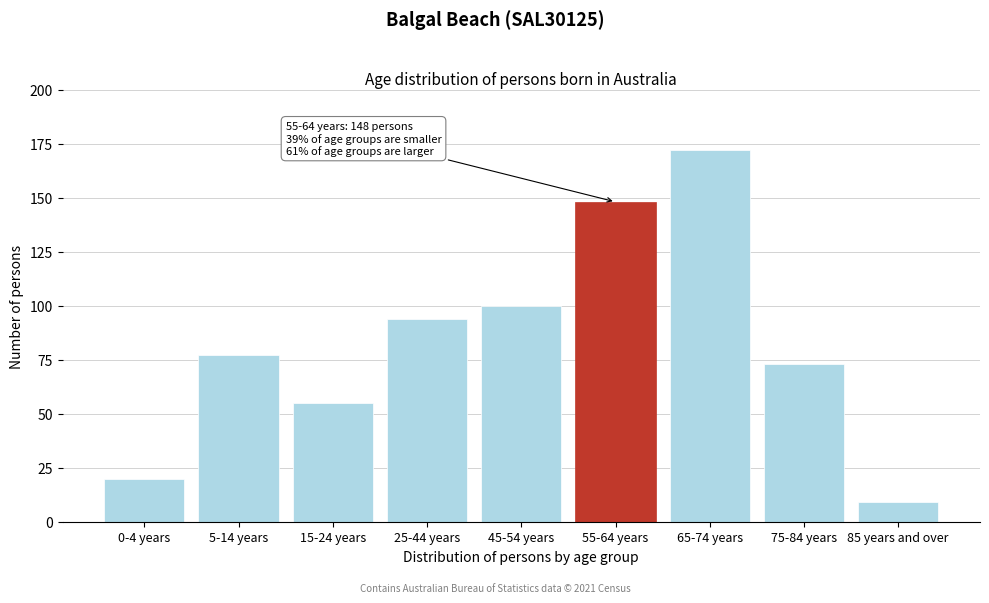

Reading left to right, list all the values displayed in this chart.

20	77	55	94	100	148	172	73	9